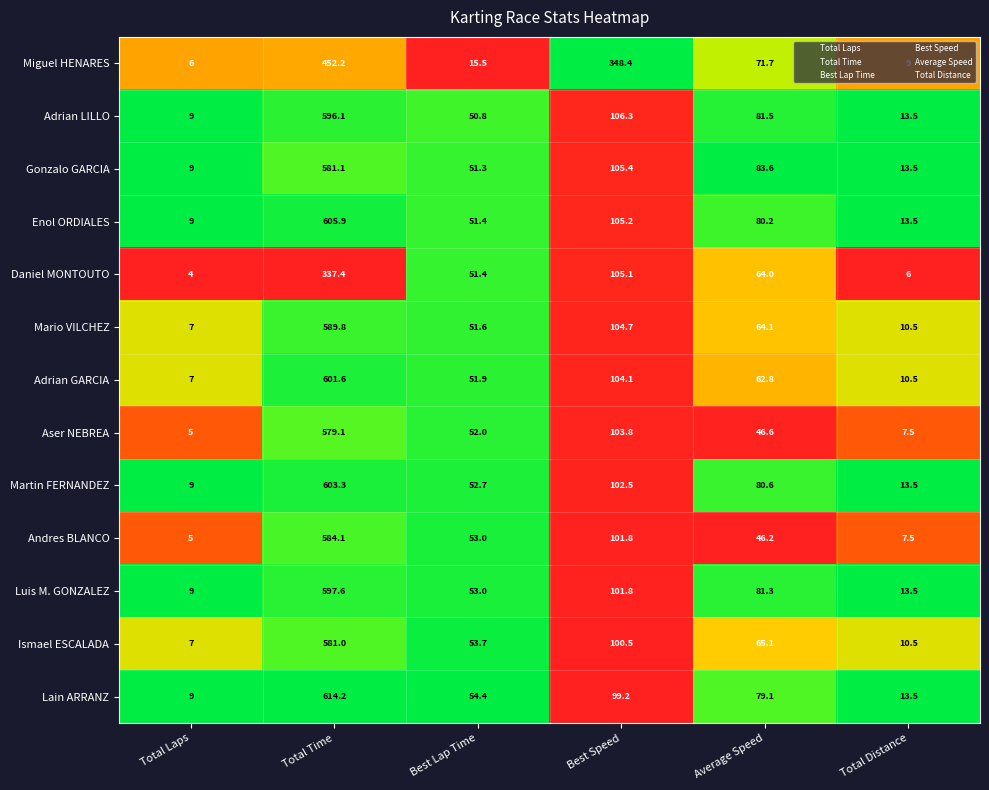

Is it true that Adrian GARCIA equals 4.2 at Total Laps?

False